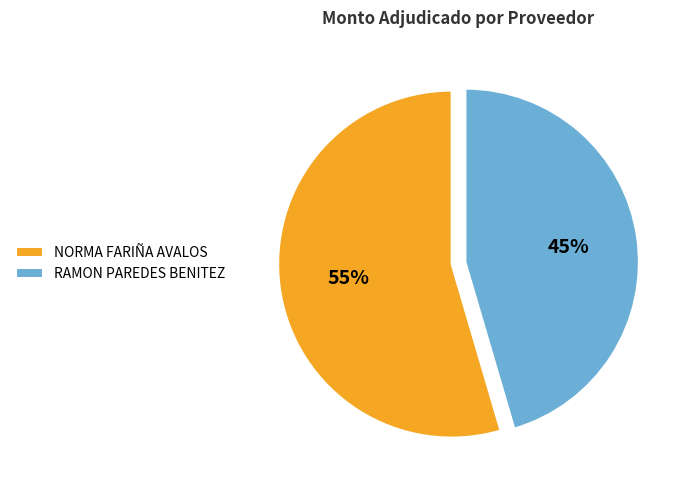

To the nearest percent, what portion does NORMA FARIÑA AVALOS represent?

55%